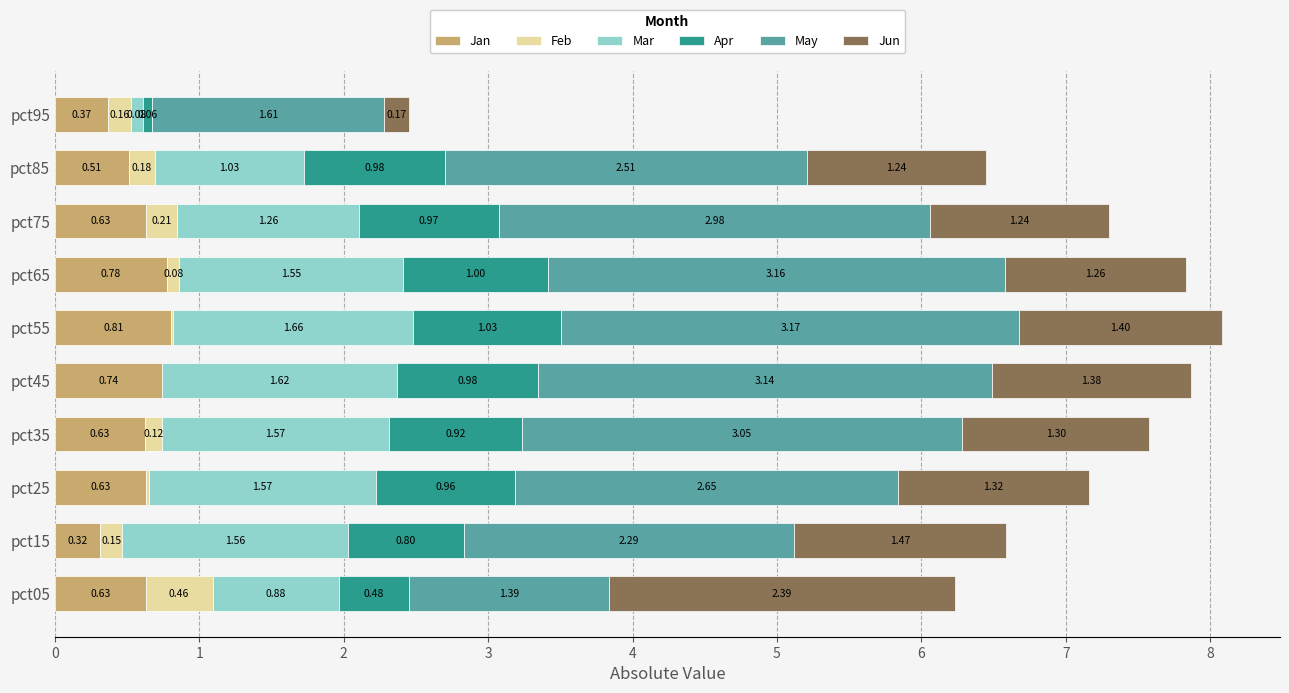

What is the value of the Apr bar at the 3rd from the left?

1.0